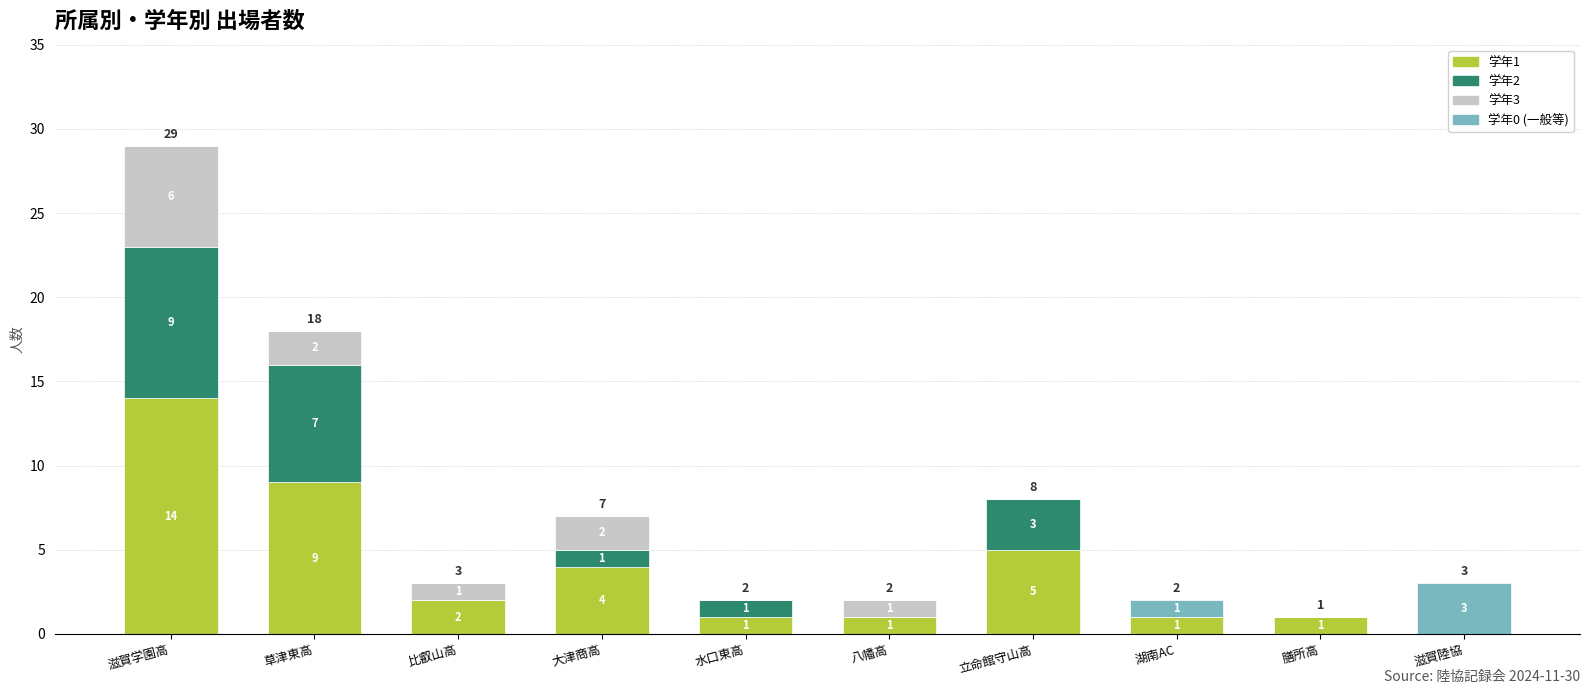

Reading left to right, what are the values for 学年1?

滋賀学園高=14	草津東高=9	比叡山高=2	大津商高=4	水口東高=1	八幡高=1	立命館守山高=5	湖南AC=1	膳所高=1	滋賀陸協=0